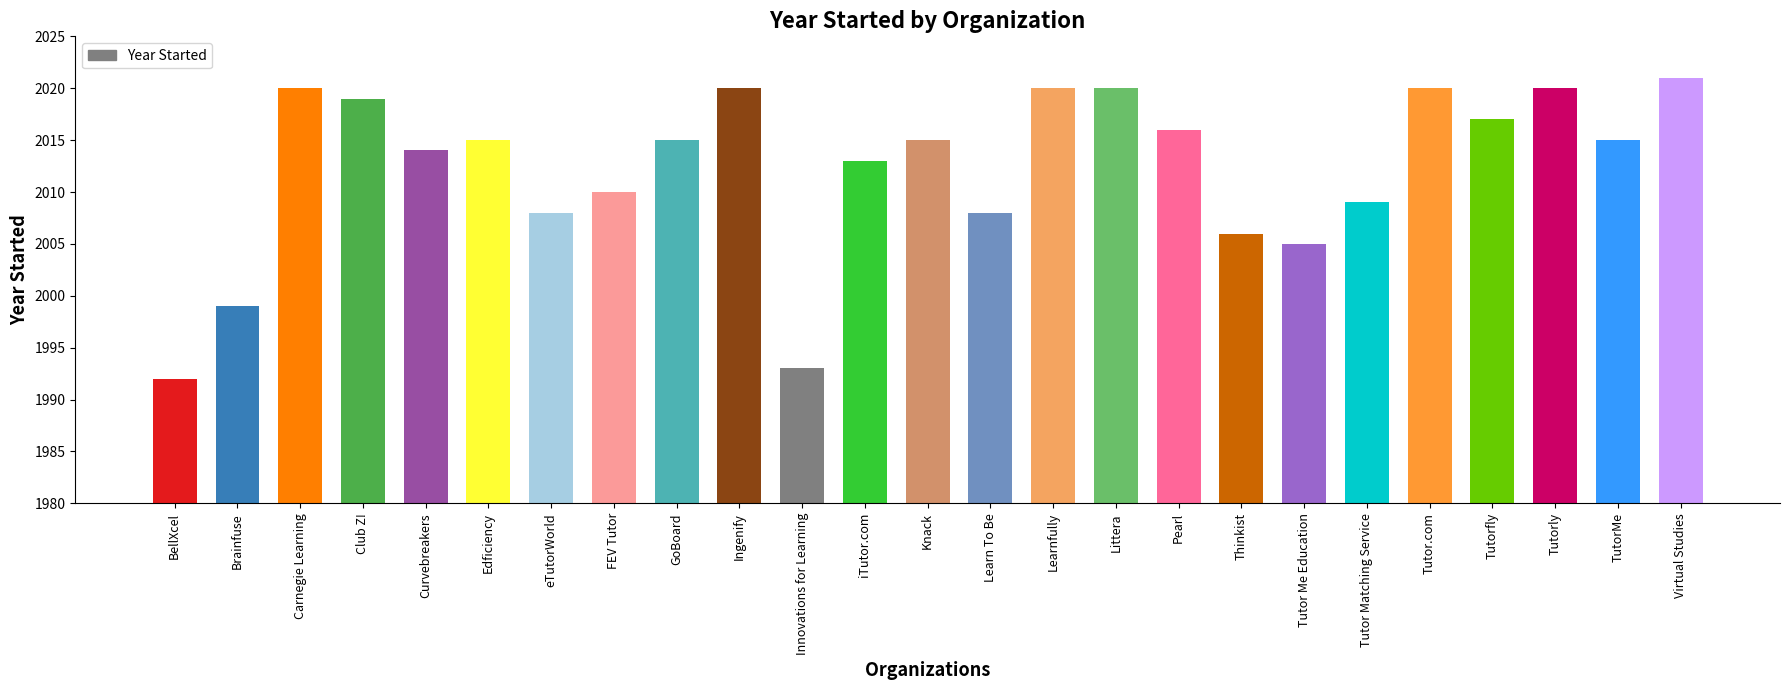

What is the difference between the maximum and minimum values?

29